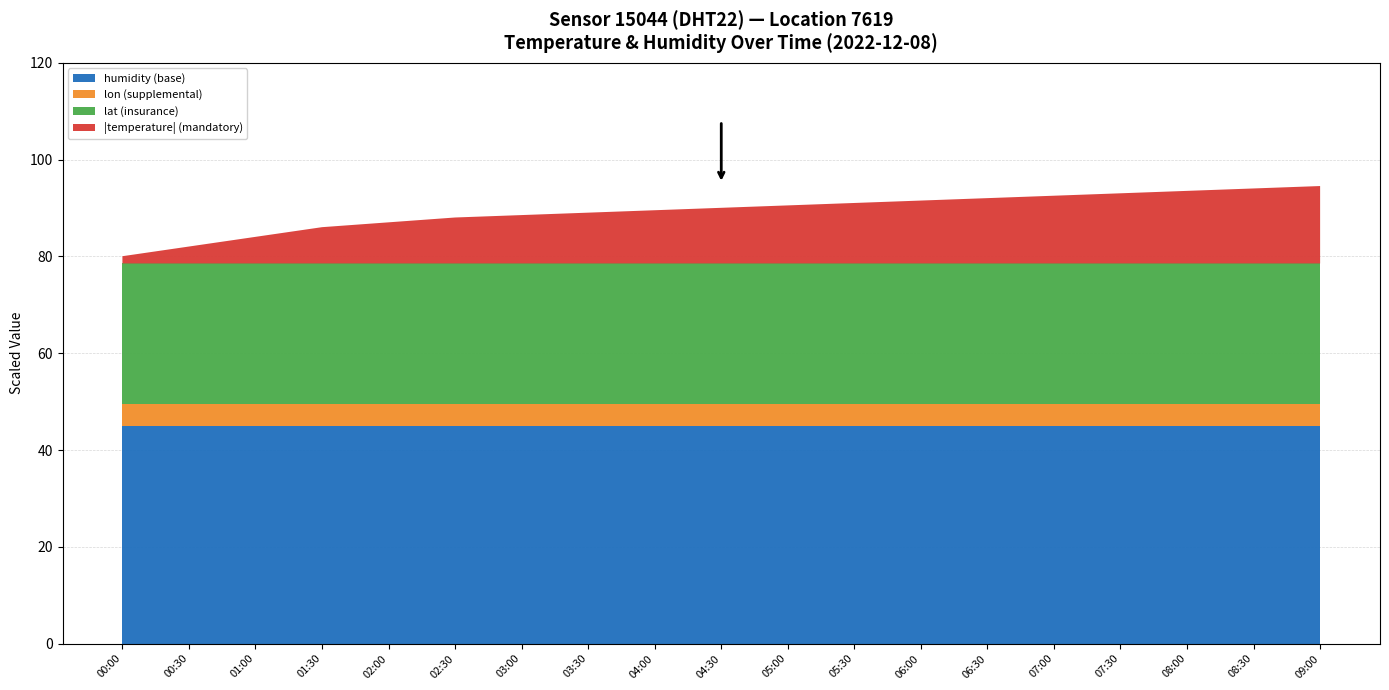

The humidity (base) series shows 45.0 at 02:30. True or false?

True